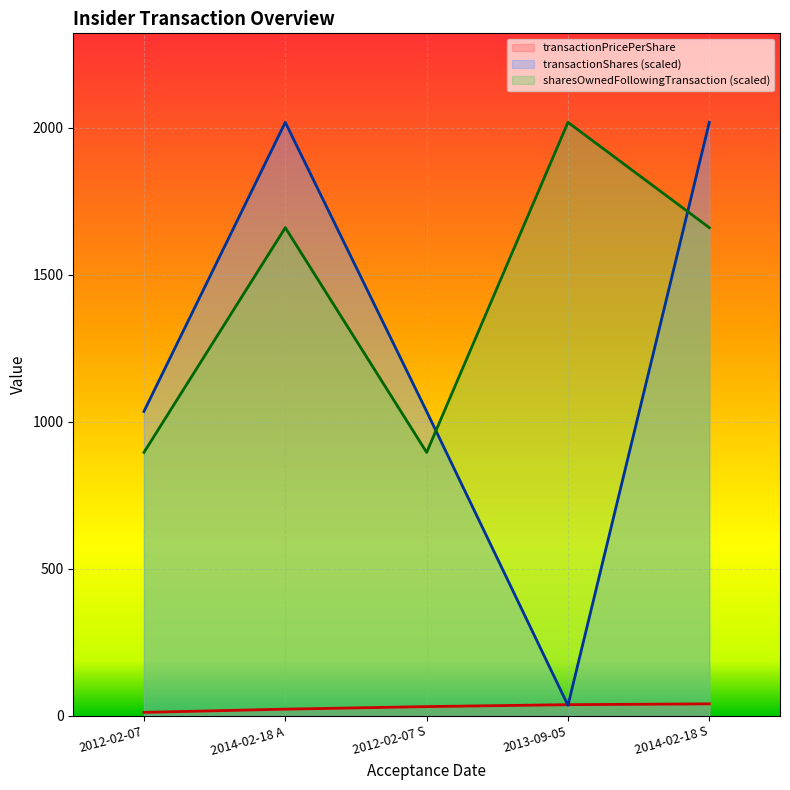

True or false: sharesOwnedFollowingTransaction and transactionPricePerShare intersect in this chart.

False